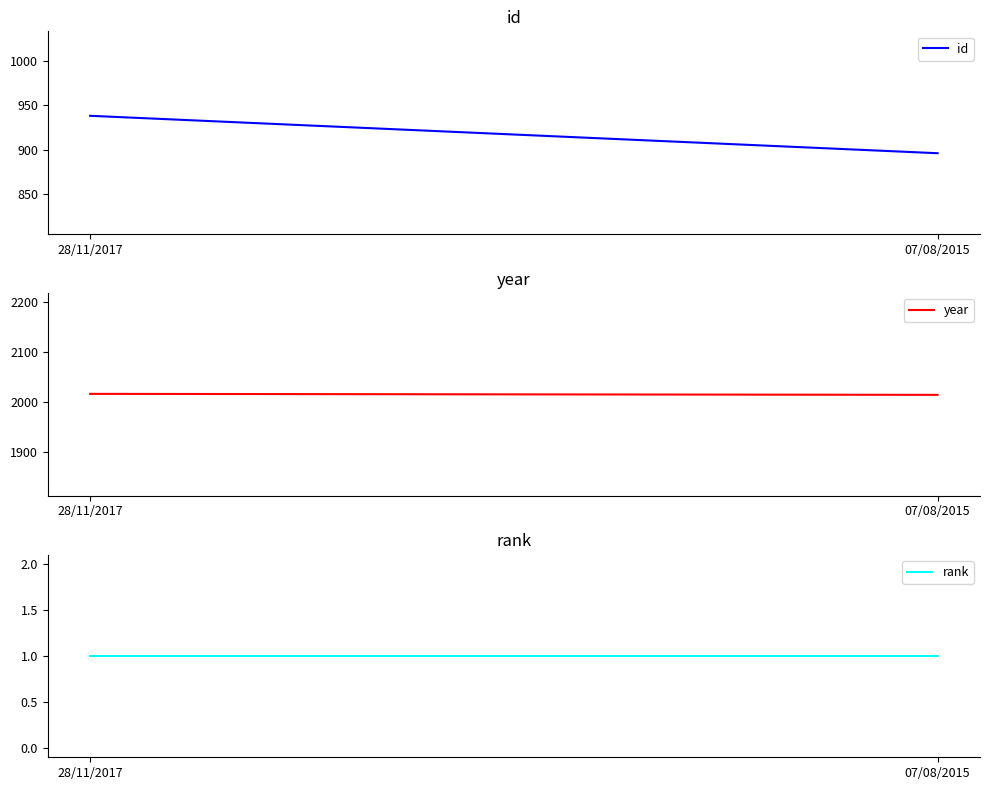

How many lines are shown in the chart?

3